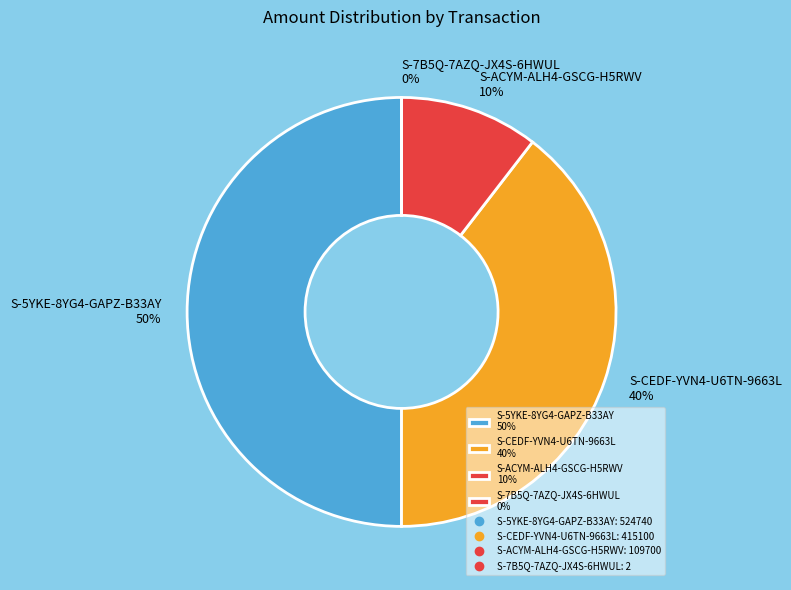

Is the sum of S-ACYM-ALH4-GSCG-H5RWV 10% and S-5YKE-8YG4-GAPZ-B33AY 50% greater than half?

Yes